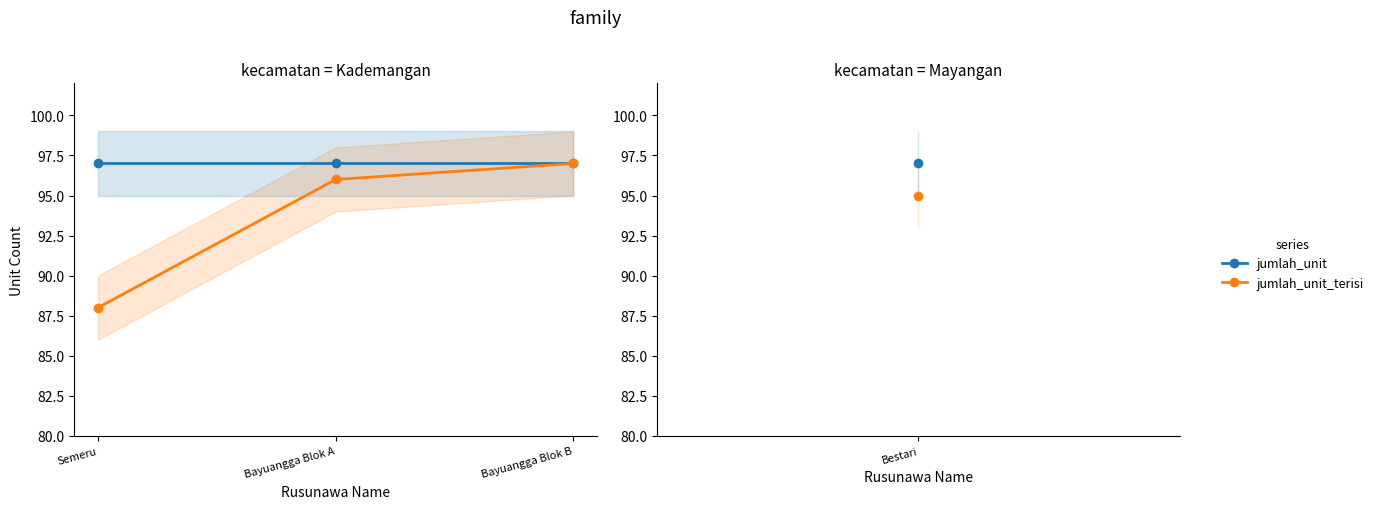

Which category has the lowest value in the jumlah_unit_terisi series?

Semeru